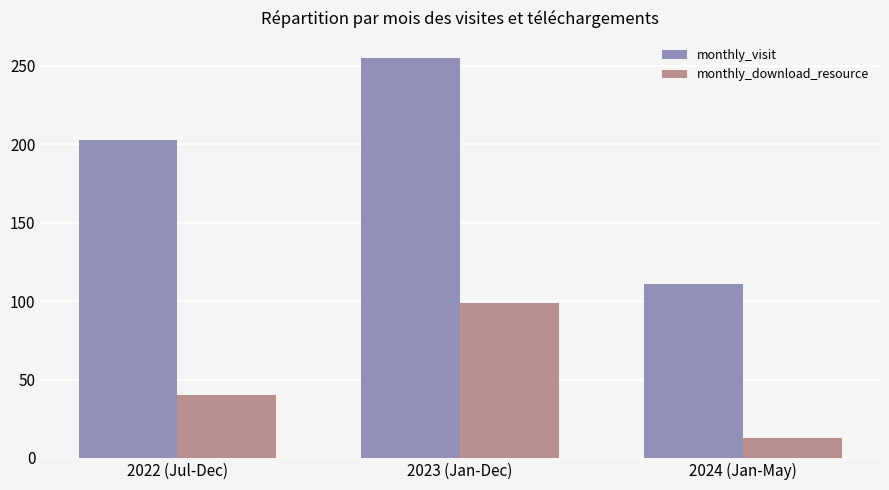

What is the maximum value shown in the chart?

255